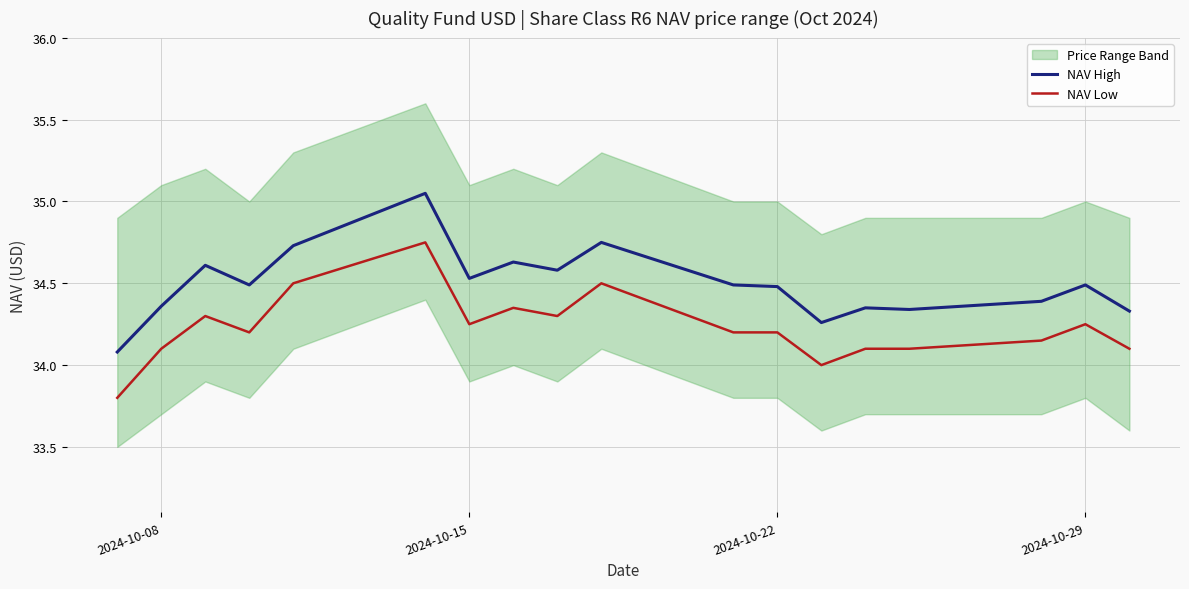

True or false: NAV Low and NAV High intersect in this chart.

False